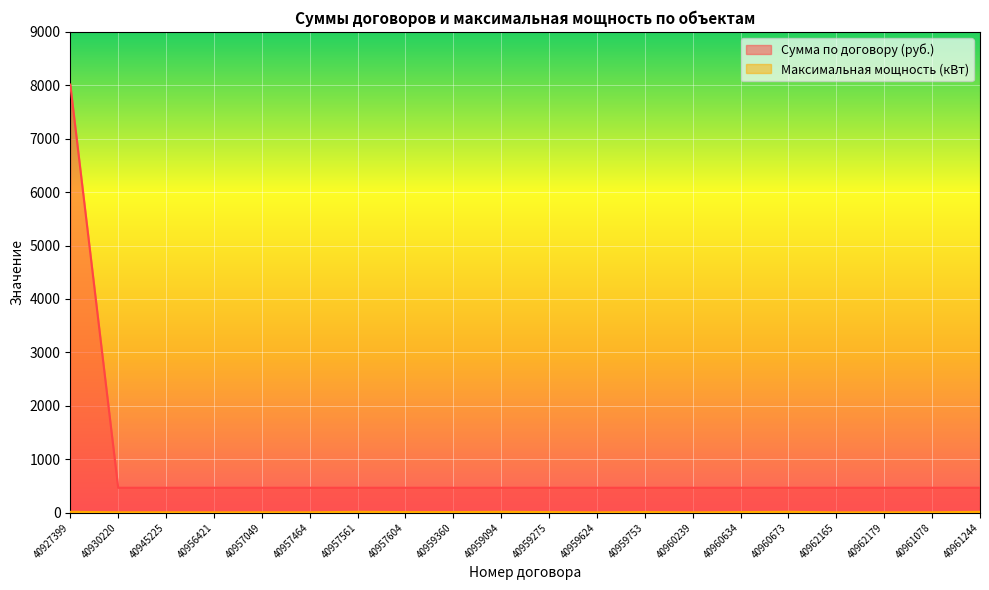

Is it true that Сумма по договору (руб.) equals 466.1 at 40930220?

True